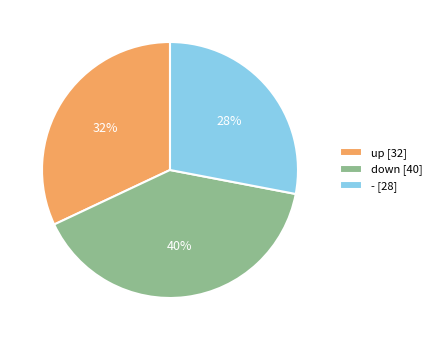

To the nearest percent, what is the difference between the - and down slice percentages?

12%